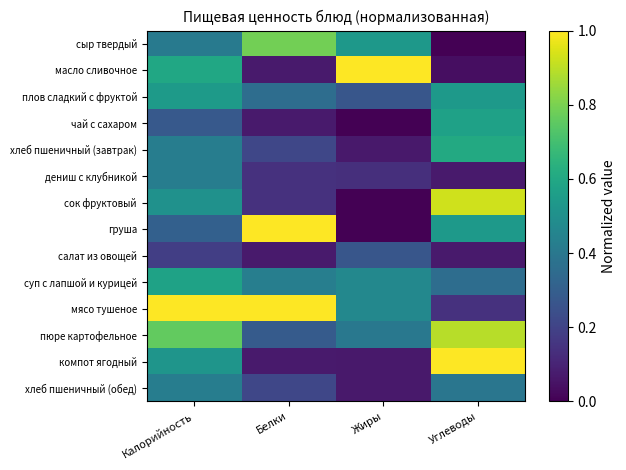

How many distinct data groups are displayed?

14